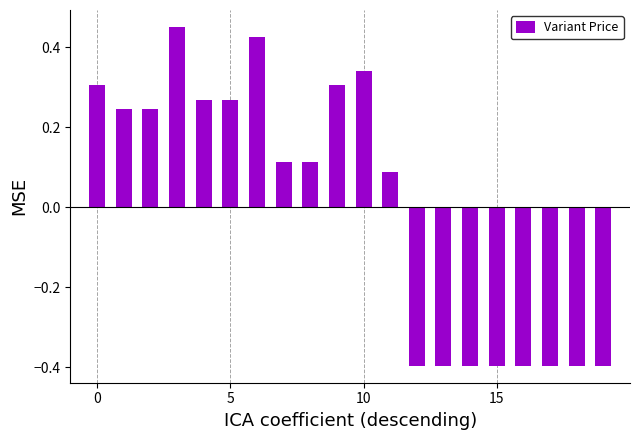

What is the value of the 19th bar from the left?

-0.4